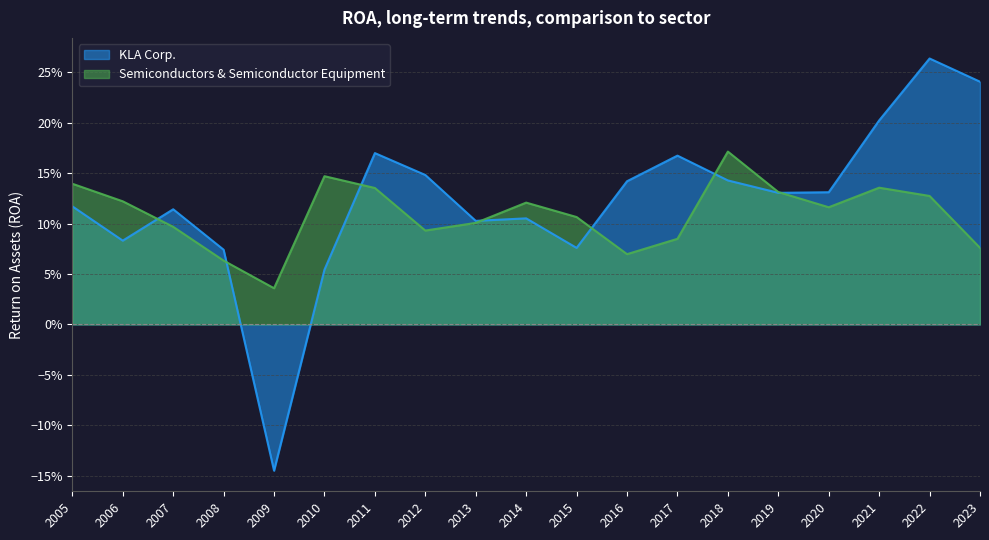

Between 2017 and 2013, which is larger?

2017